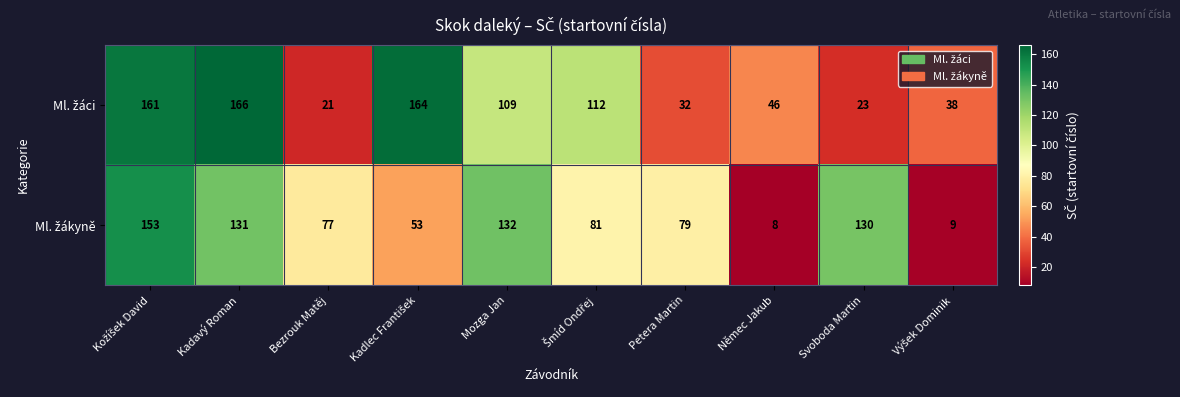

What is the maximum value shown in the chart?

166